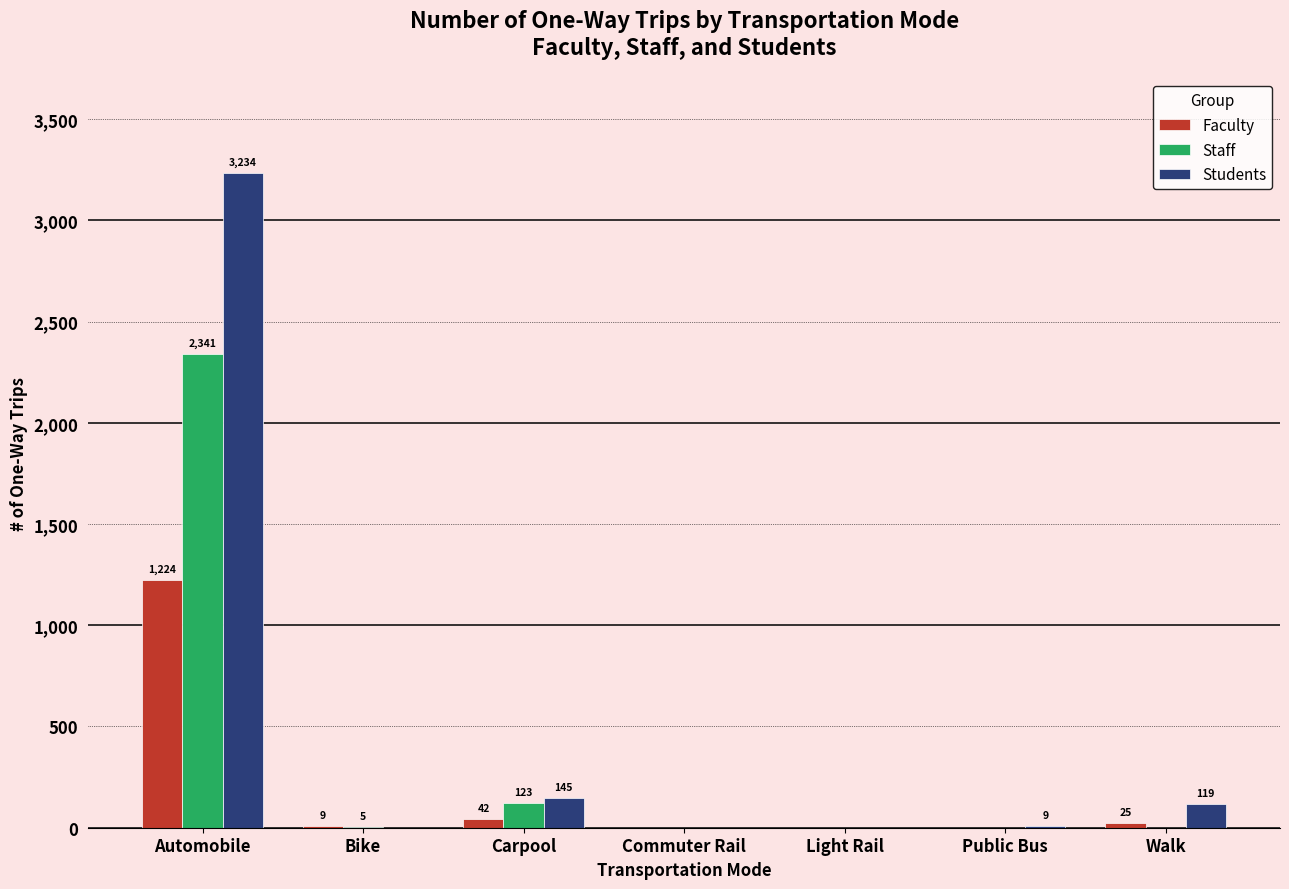

What is the sum of all Faculty values?

1300